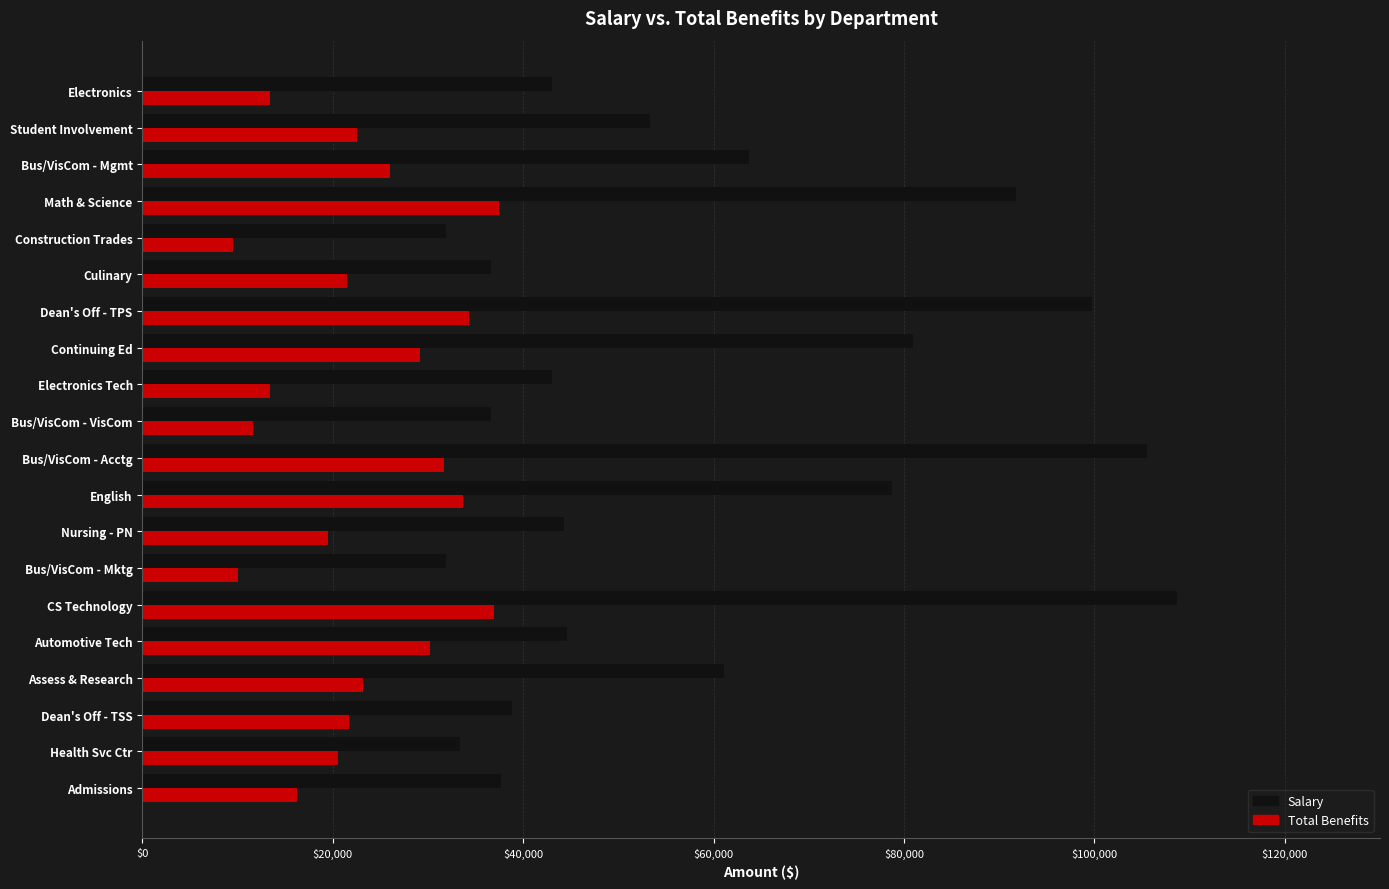

Read the Salary value at Admissions.

37614